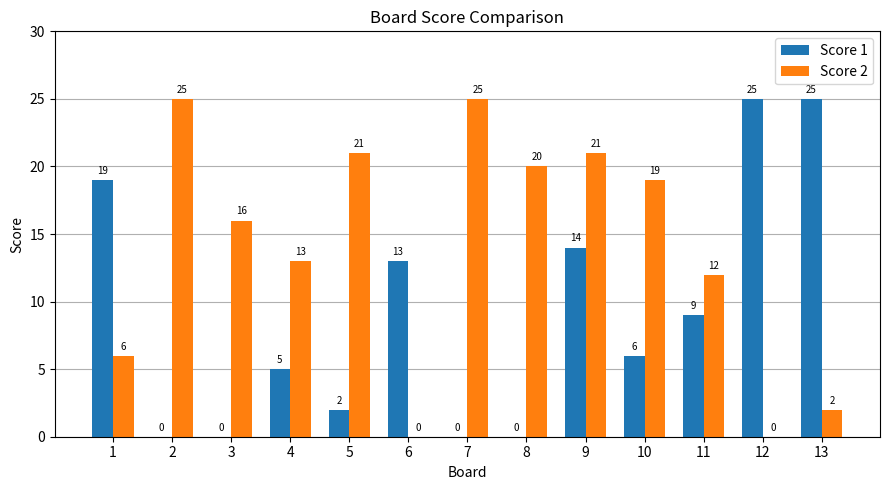

What is the sum of all Score 2 values?

180